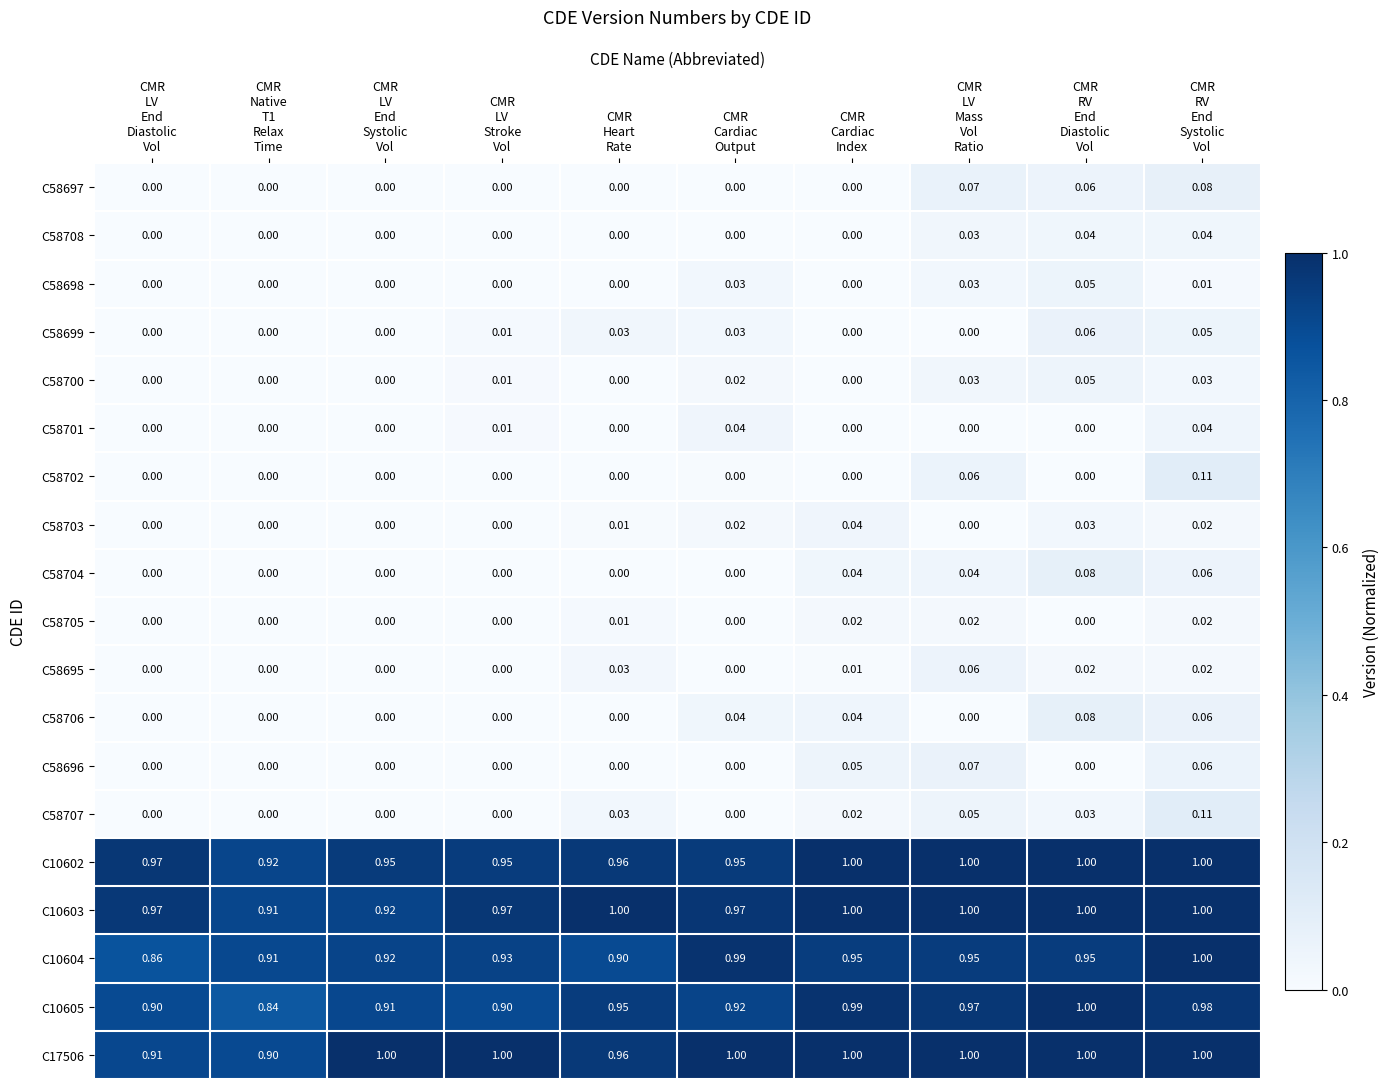

How many categories are shown in the chart?

10